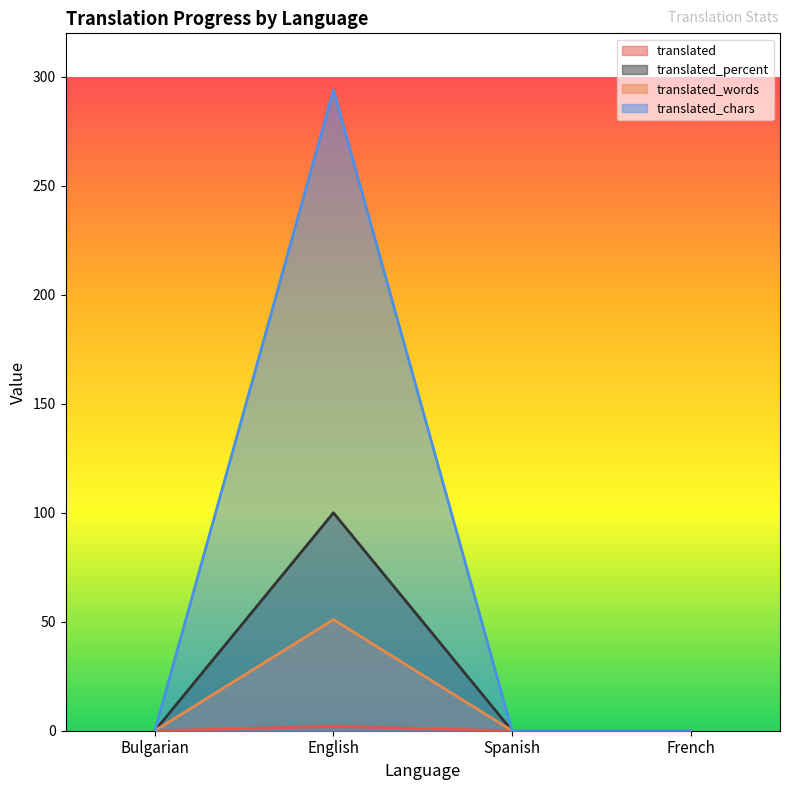

True or false: translated_words and translated_percent cross at least once.

False